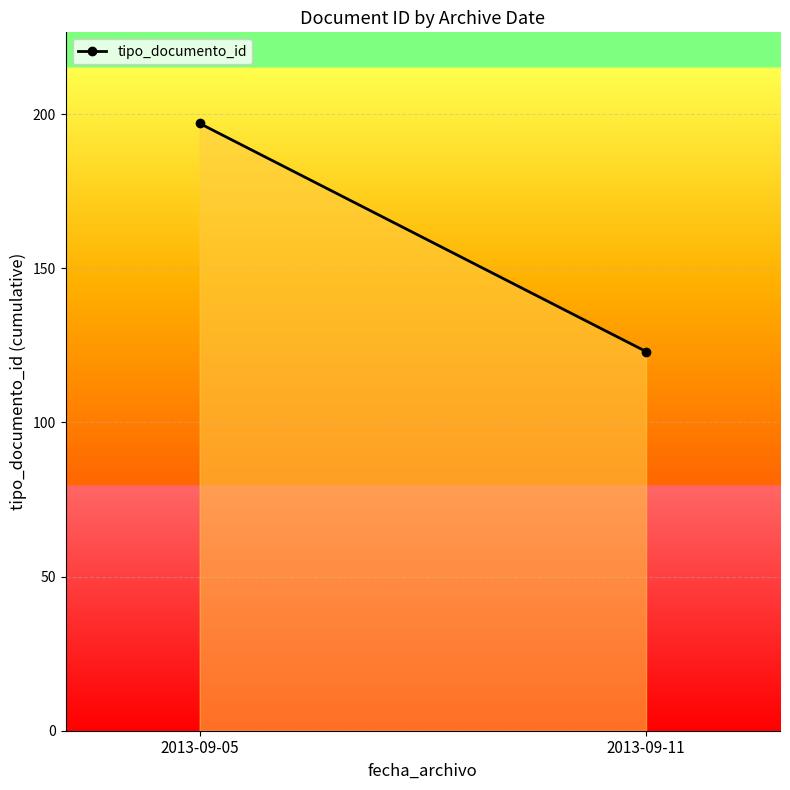

What is the value of the 2nd point from the left?

123